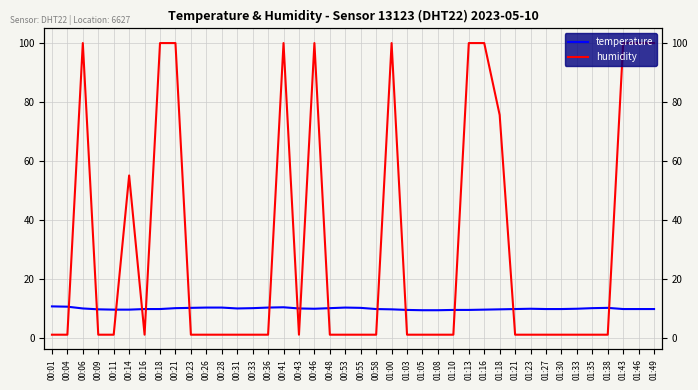

The temperature series shows 9.6 at 00:09. True or false?

True